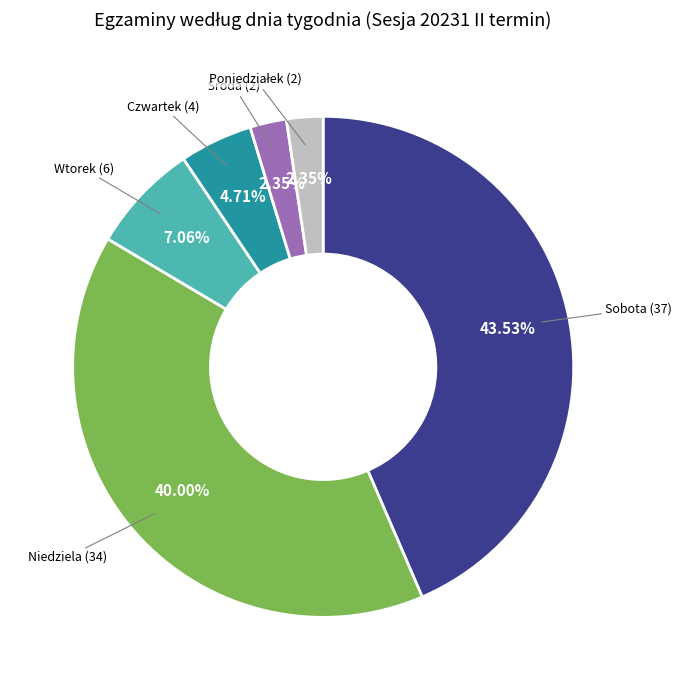

Which slice is the largest?

Sobota